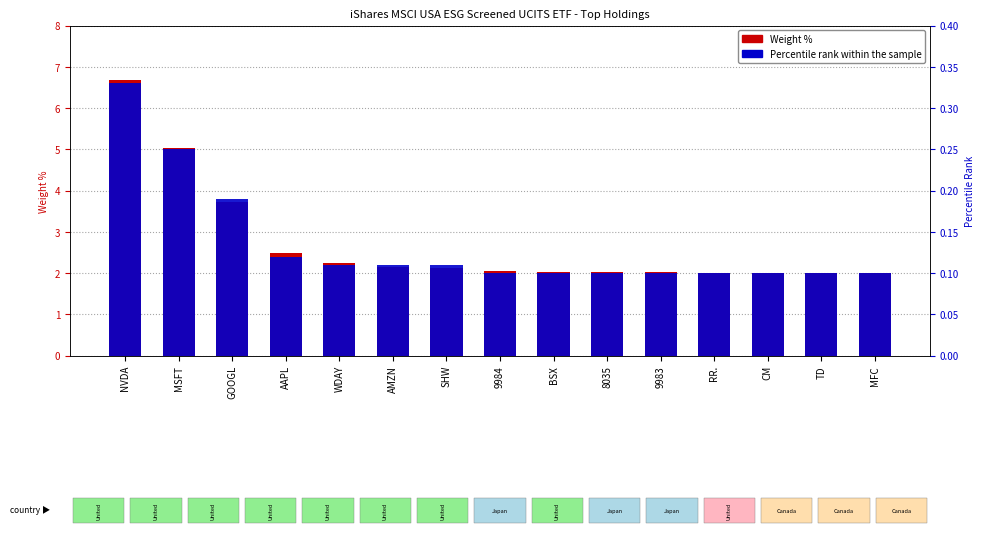

What is the label of the 3rd bar from the right?

CM